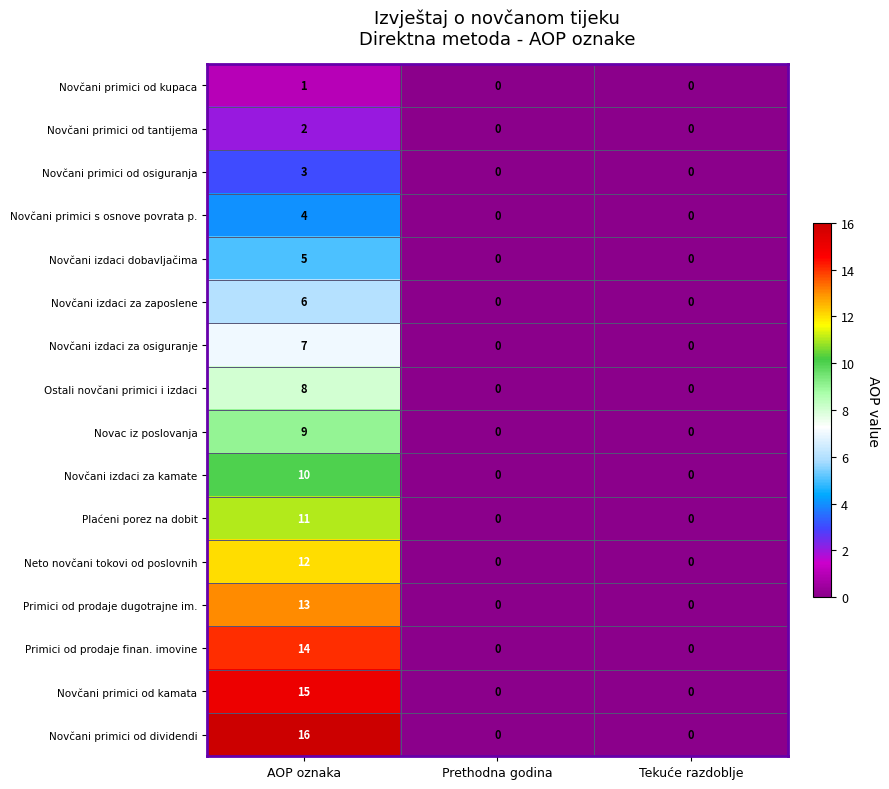

At AOP oznaka, list the series in order from largest to smallest.

Novčani primici od dividendi, Novčani primici od kamata, Primici od prodaje finan. imovine, Primici od prodaje dugotrajne im., Neto novčani tokovi od poslovnih, Plaćeni porez na dobit, Novčani izdaci za kamate, Novac iz poslovanja, Ostali novčani primici i izdaci, Novčani izdaci za osiguranje, Novčani izdaci za zaposlene, Novčani izdaci dobavljačima, Novčani primici s osnove povrata p., Novčani primici od osiguranja, Novčani primici od tantijema, Novčani primici od kupaca